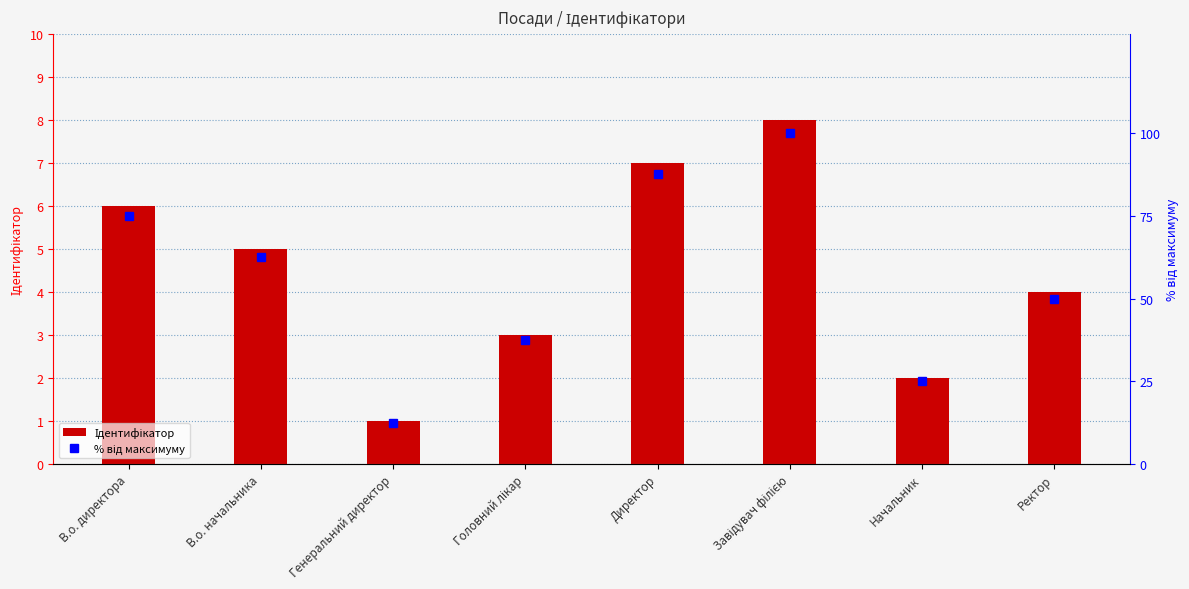

At which label is % від максимуму closest to 56?

Ректор